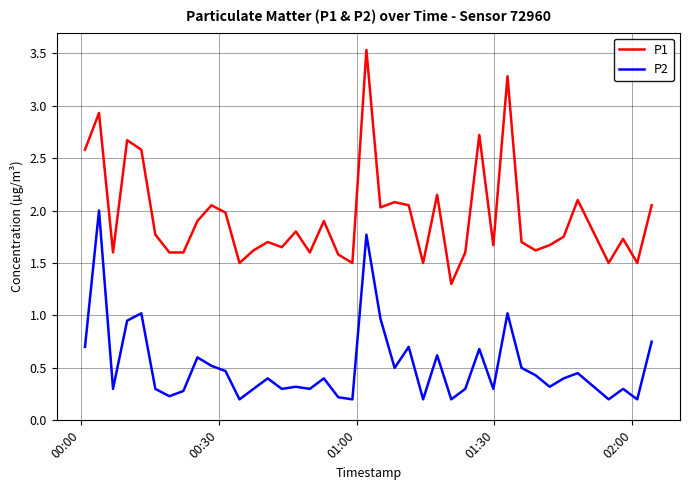

How many distinct data groups are displayed?

2